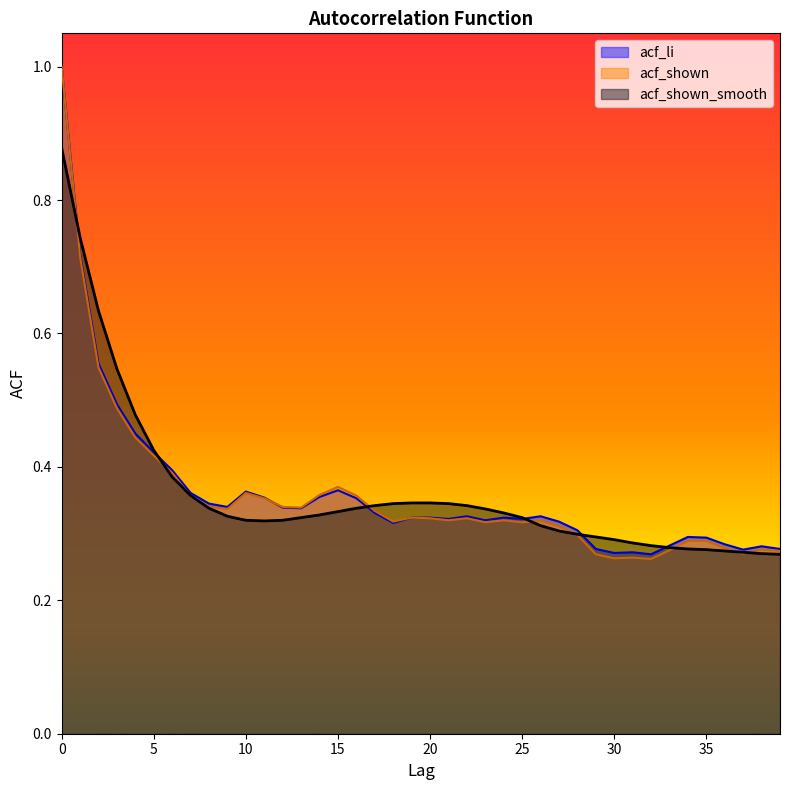

Reading right to left, transcribe all the data shown in this chart.

acf_li: 39=0.3	38=0.3	37=0.3	36=0.3	35=0.3	34=0.3	33=0.3	32=0.3	31=0.3	30=0.3	29=0.3	28=0.3	27=0.3	26=0.3	25=0.3	24=0.3	23=0.3	22=0.3	21=0.3	20=0.3	19=0.3	18=0.3	17=0.3	16=0.4	15=0.4	14=0.4	13=0.3	12=0.3	11=0.4	10=0.4	9=0.3	8=0.3	7=0.4	6=0.4	5=0.4	4=0.5	3=0.5	2=0.6	1=0.7	0=1.0
acf_shown: 39=0.3	38=0.3	37=0.3	36=0.3	35=0.3	34=0.3	33=0.3	32=0.3	31=0.3	30=0.3	29=0.3	28=0.3	27=0.3	26=0.3	25=0.3	24=0.3	23=0.3	22=0.3	21=0.3	20=0.3	19=0.3	18=0.3	17=0.3	16=0.4	15=0.4	14=0.4	13=0.3	12=0.3	11=0.4	10=0.4	9=0.3	8=0.3	7=0.4	6=0.4	5=0.4	4=0.4	3=0.5	2=0.5	1=0.7	0=1.0
acf_shown_smooth: 39=0.3	38=0.3	37=0.3	36=0.3	35=0.3	34=0.3	33=0.3	32=0.3	31=0.3	30=0.3	29=0.3	28=0.3	27=0.3	26=0.3	25=0.3	24=0.3	23=0.3	22=0.3	21=0.3	20=0.3	19=0.3	18=0.3	17=0.3	16=0.3	15=0.3	14=0.3	13=0.3	12=0.3	11=0.3	10=0.3	9=0.3	8=0.3	7=0.4	6=0.4	5=0.4	4=0.5	3=0.5	2=0.6	1=0.7	0=0.9